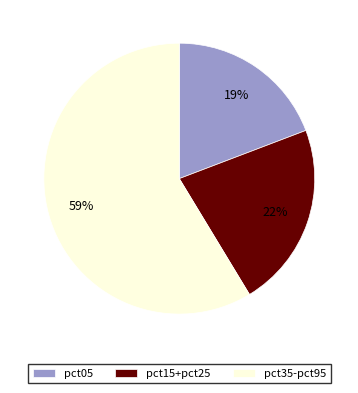

Do pct35-pct95 and pct15+pct25 together represent more than half of the pie?

Yes